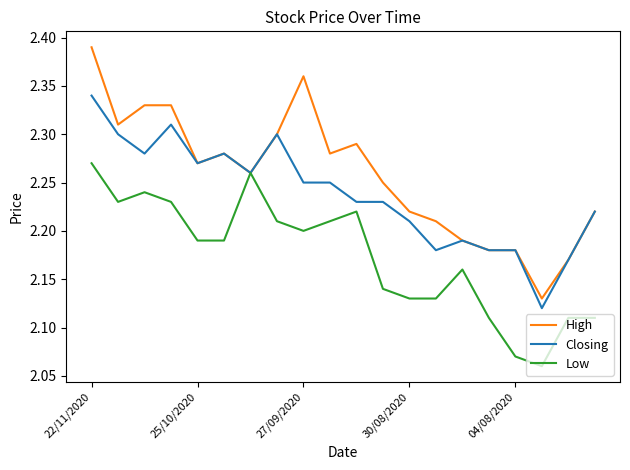

What is the difference between the second highest and minimum values in the Low series?

0.2